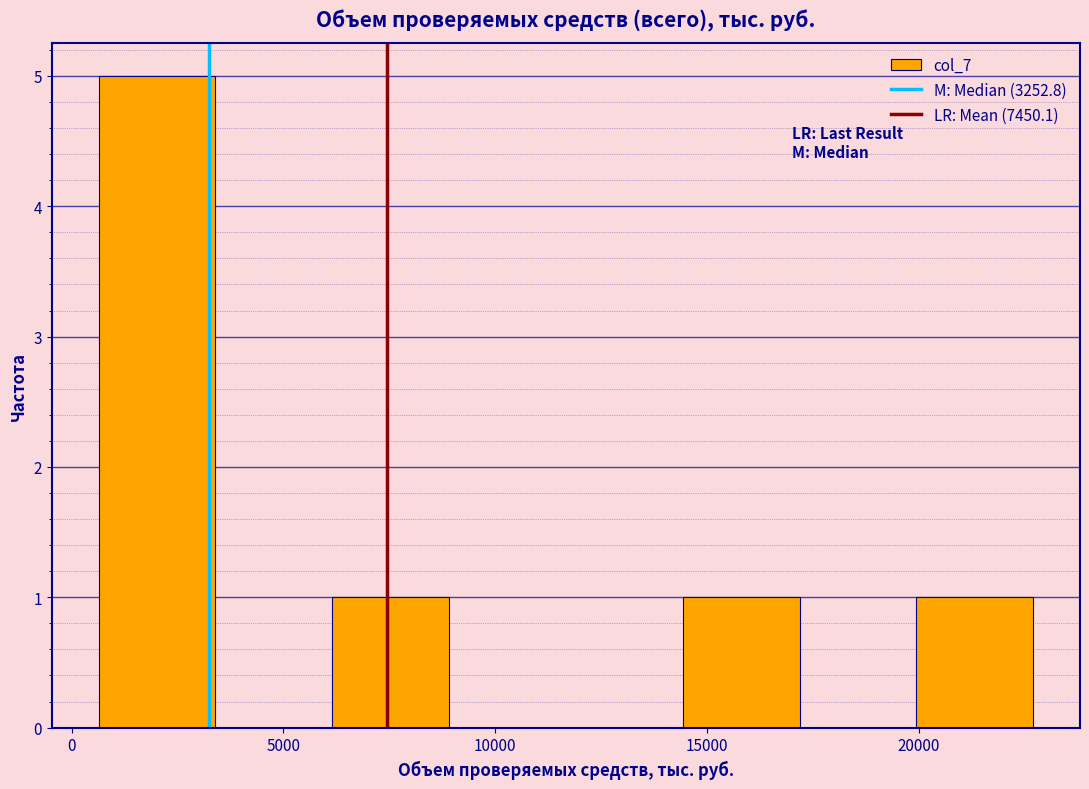

Reading left to right, transcribe this chart: for each bar, give the range it covers on the x-axis and its height. Neither the bar edges nor the heights are printed on the chart, so give them approximately, as read against the axes.

500 to 3500: 5
3500 to 6000: 0
6000 to 9000: 1
9000 to 11500: 0
11500 to 14500: 0
14500 to 17000: 1
17000 to 20000: 0
20000 to 22500: 1